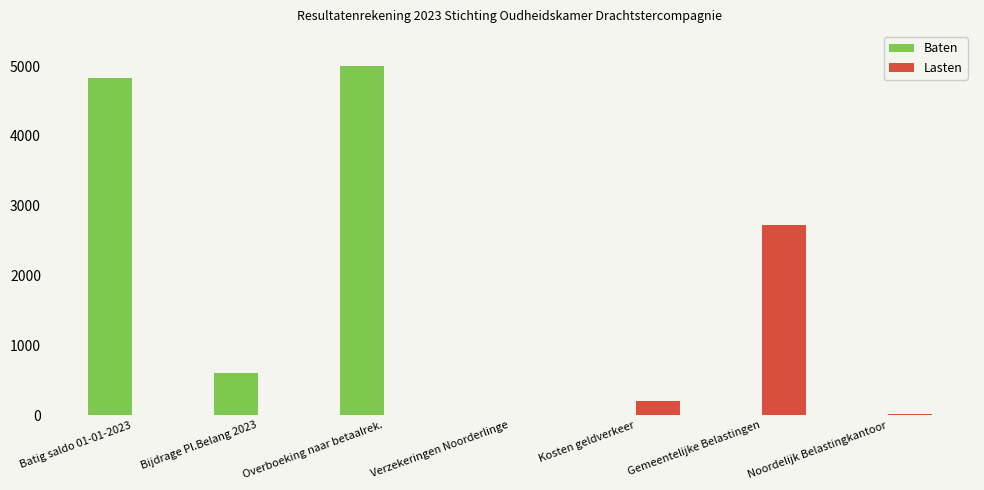

Which series changed the most between Batig saldo 01-01-2023 and Gemeentelijke Belastingen?

Baten